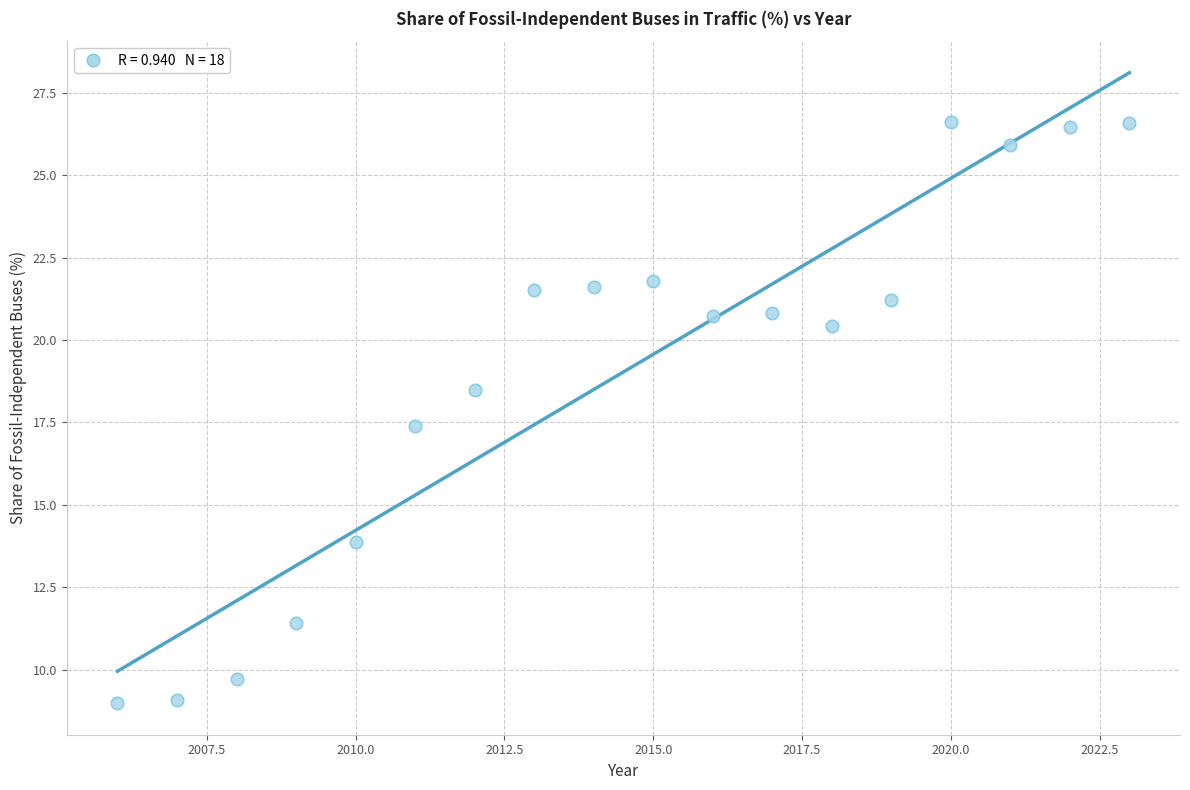

What is the range of Y values (max minus min)?

17.6